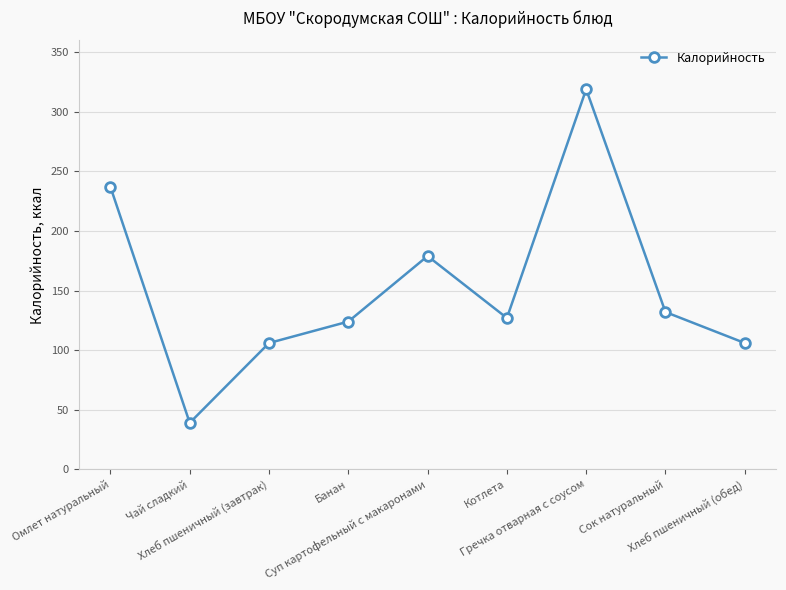

What position from the right is Омлет натуральный?

9